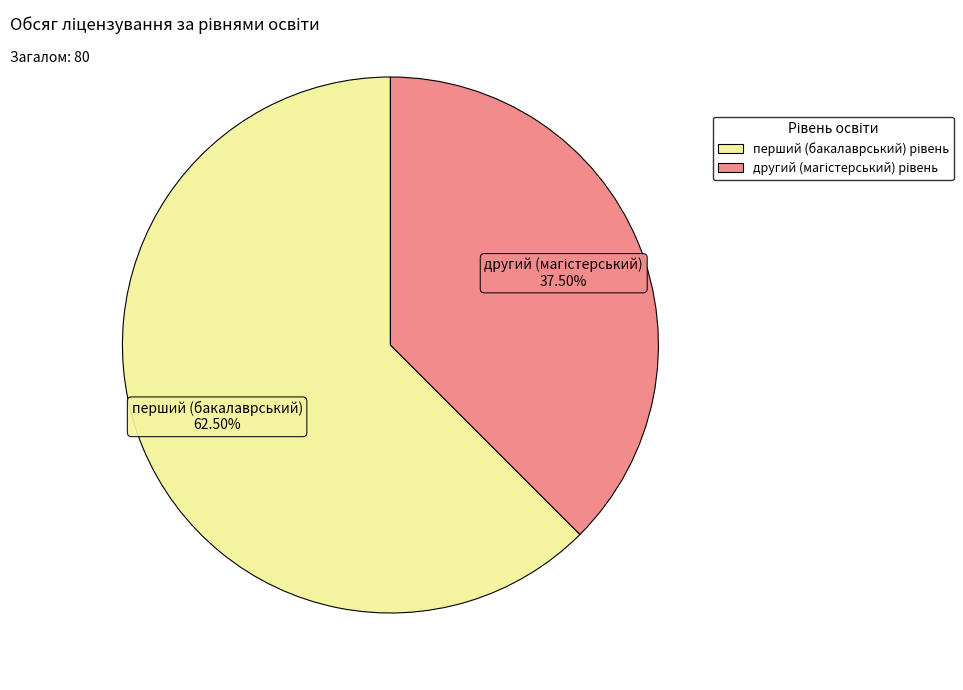

Does any single category account for the majority?

Yes